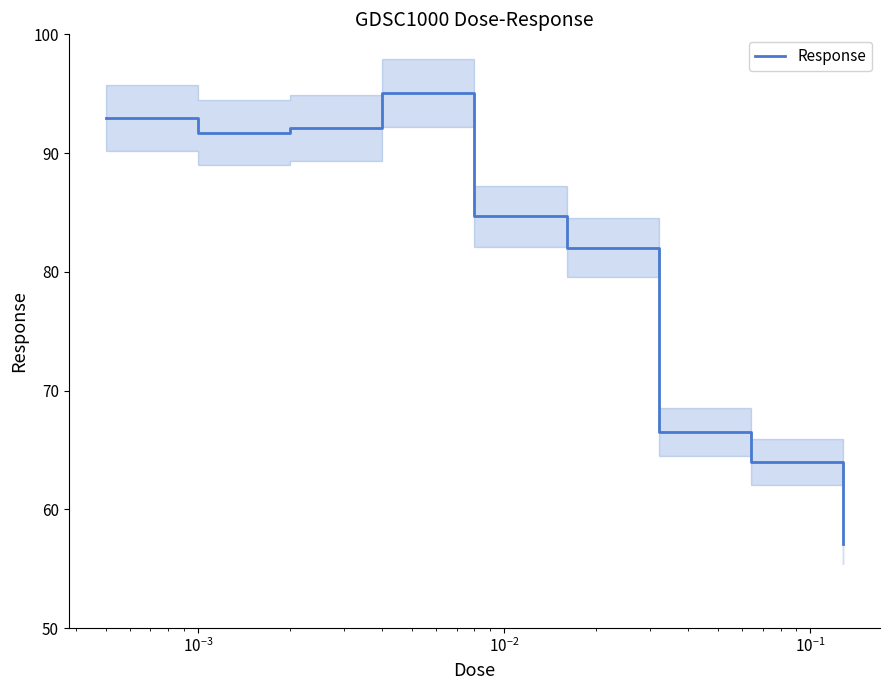

What is the maximum value for Response?

95.1